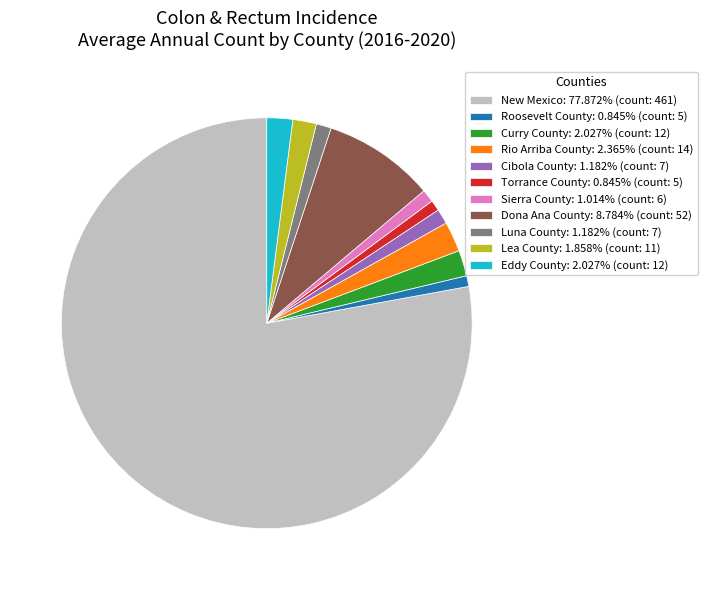

Is Eddy County the majority of the pie?

No